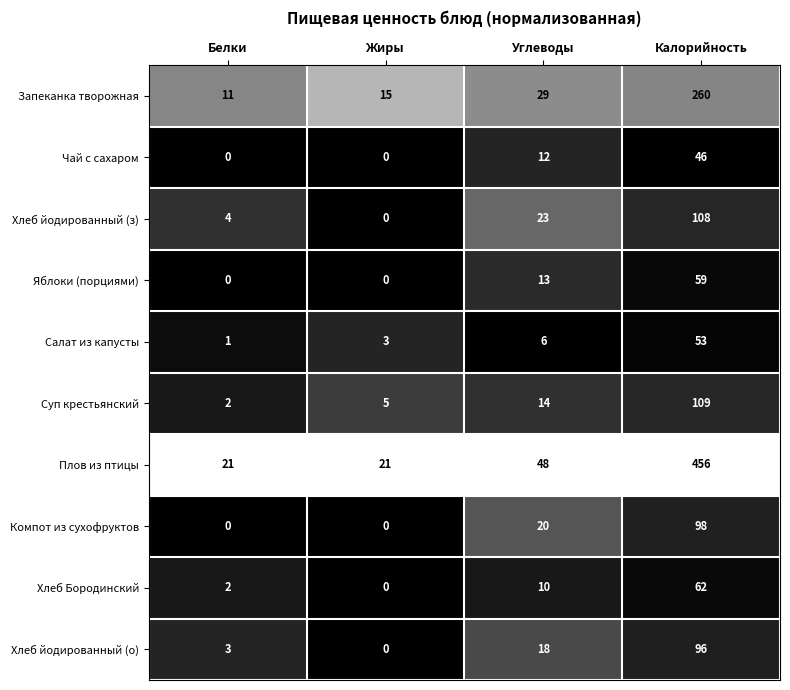

Which label corresponds to the largest value in the chart?

Калорийность